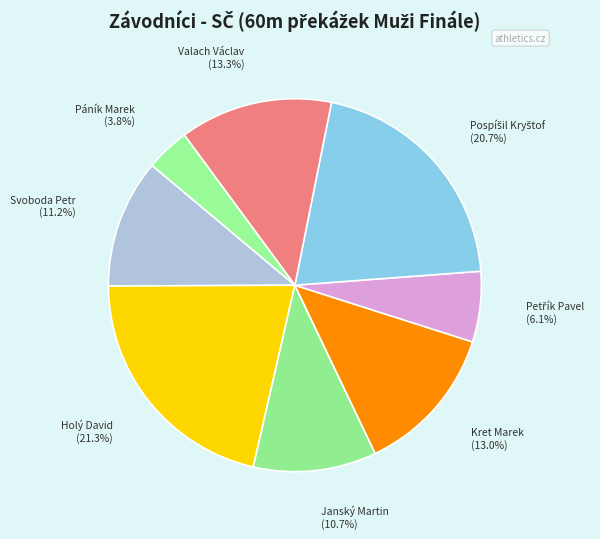

What is the largest slice in the pie chart?

Holý David